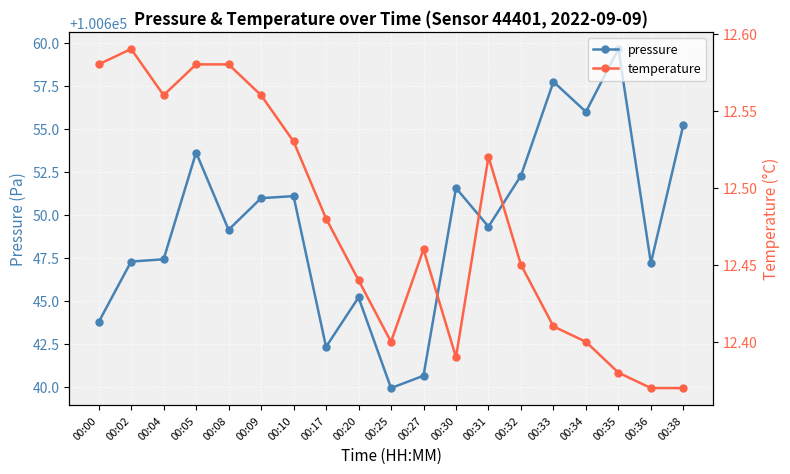

What is the difference between the highest and lowest values at 00:31?

100636.8